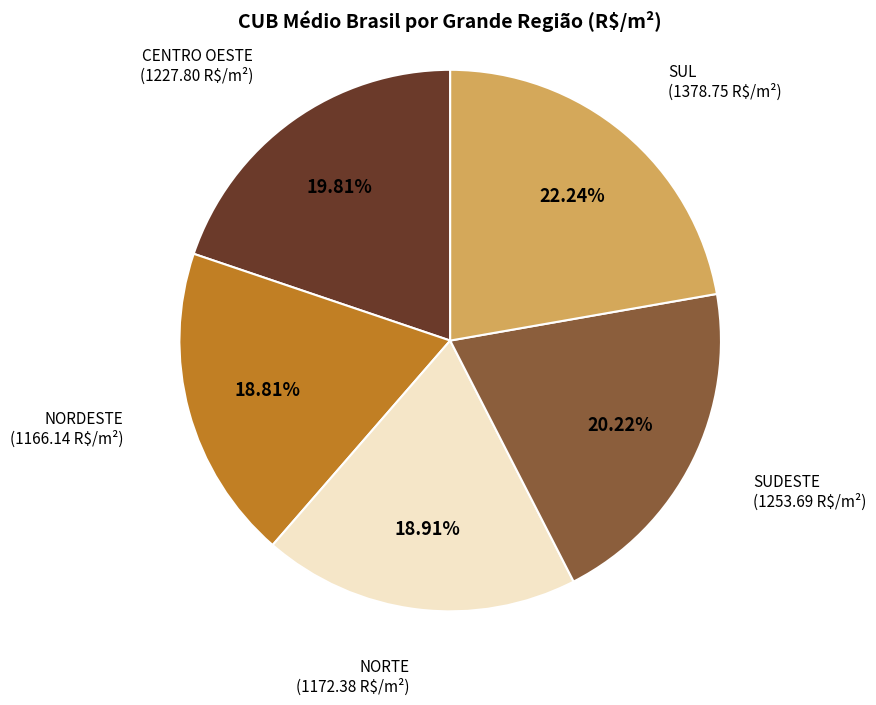

Which slice is the largest?

SUL